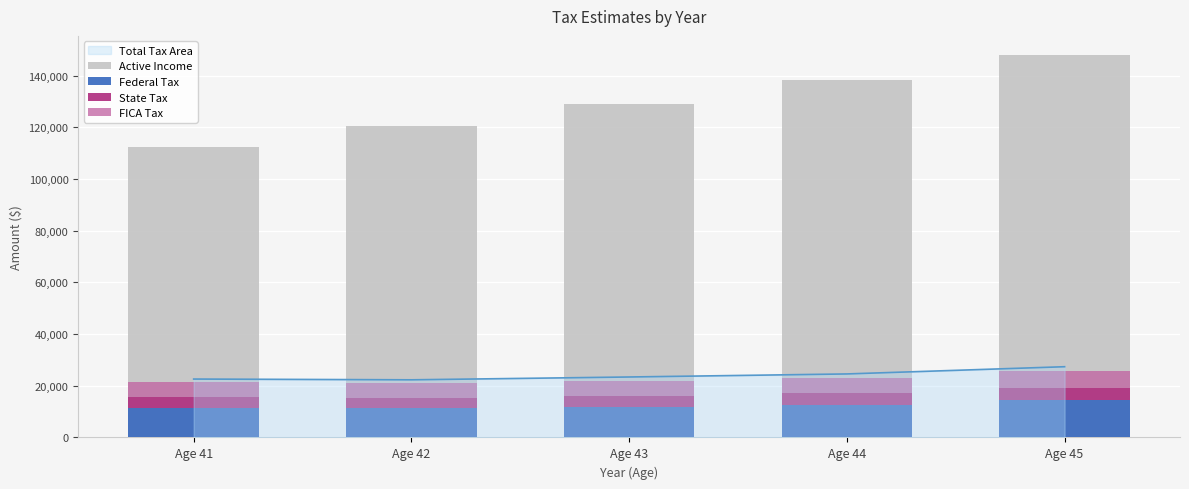

The Federal Tax series shows 11276.1 at Age 42. True or false?

True